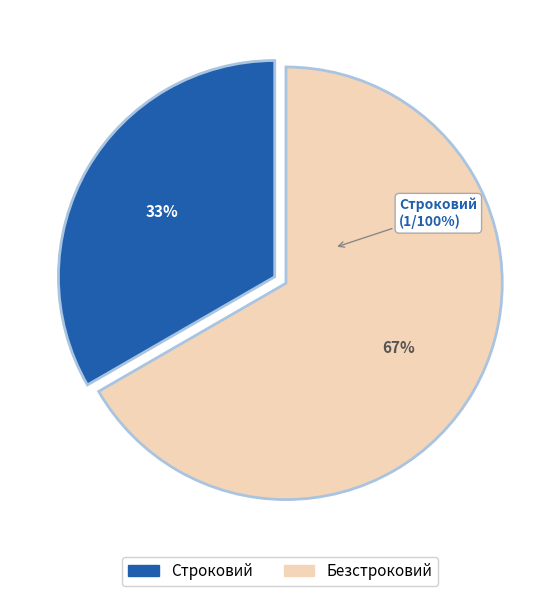

True or false: Безстроковий accounts for 78% of the total.

False